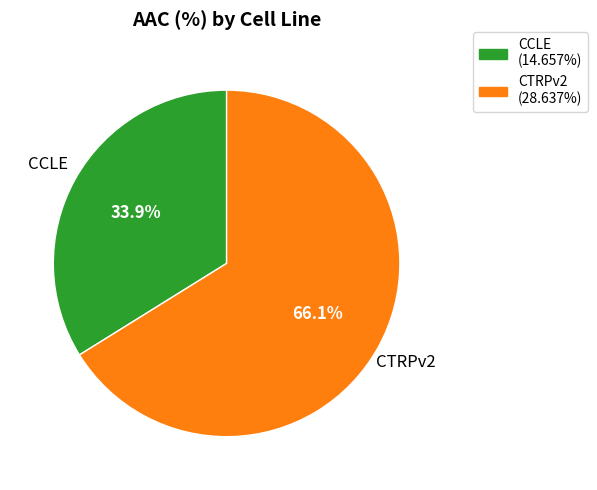

To the nearest percent, what is the difference between the largest and smallest slice percentages?

32%